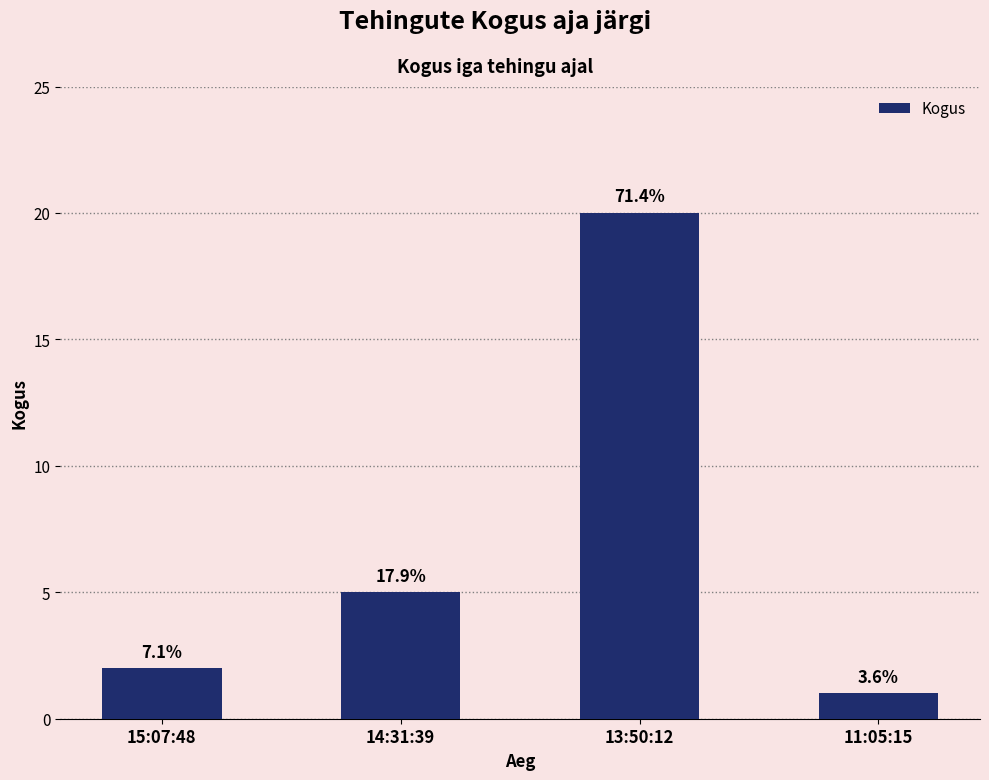

What is the difference between the maximum and second lowest values?

18